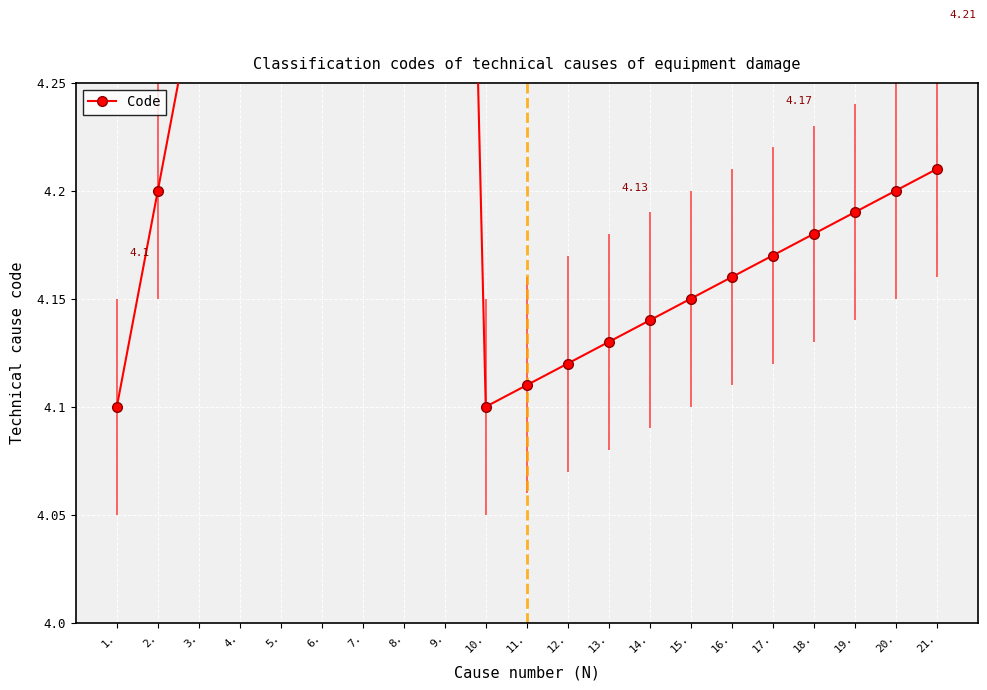

What is the difference between the values at 8. and 5.?

0.3